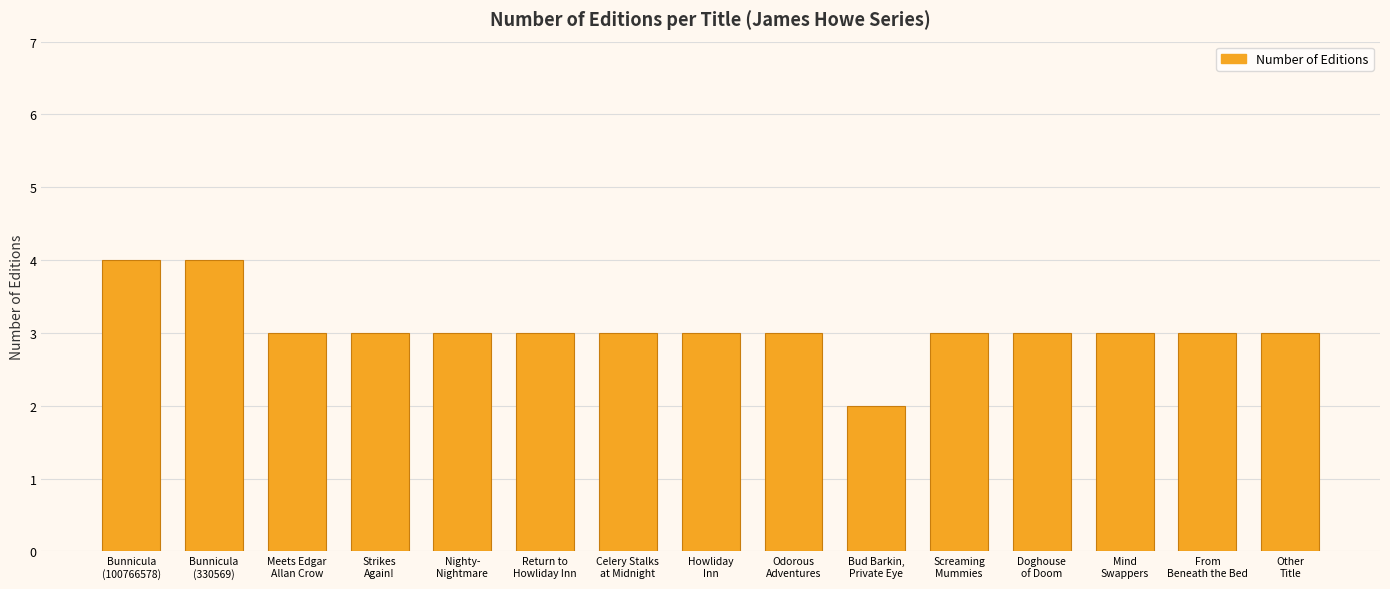

True or false: the data shows 1 at Celery Stalks
at Midnight.

False